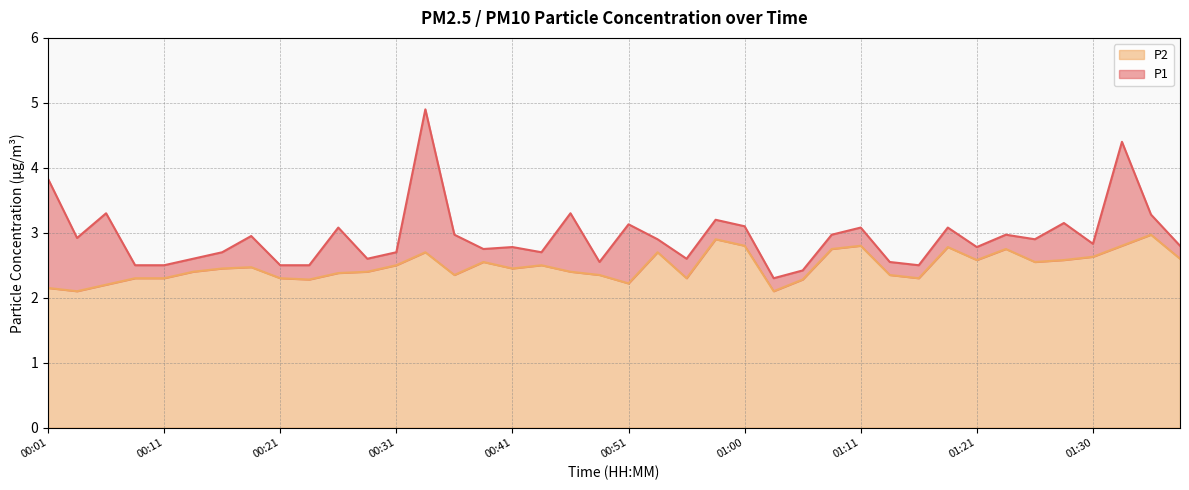

What is the total value across all series at 00:28?

5.0